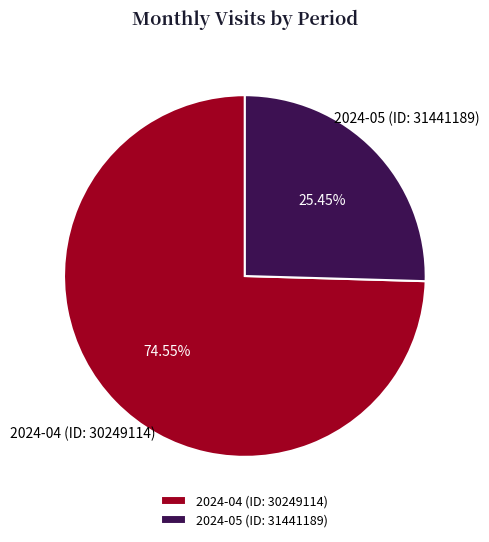

What percentage is NOT represented by 2024-04 (ID: 30249114)?

25.5%